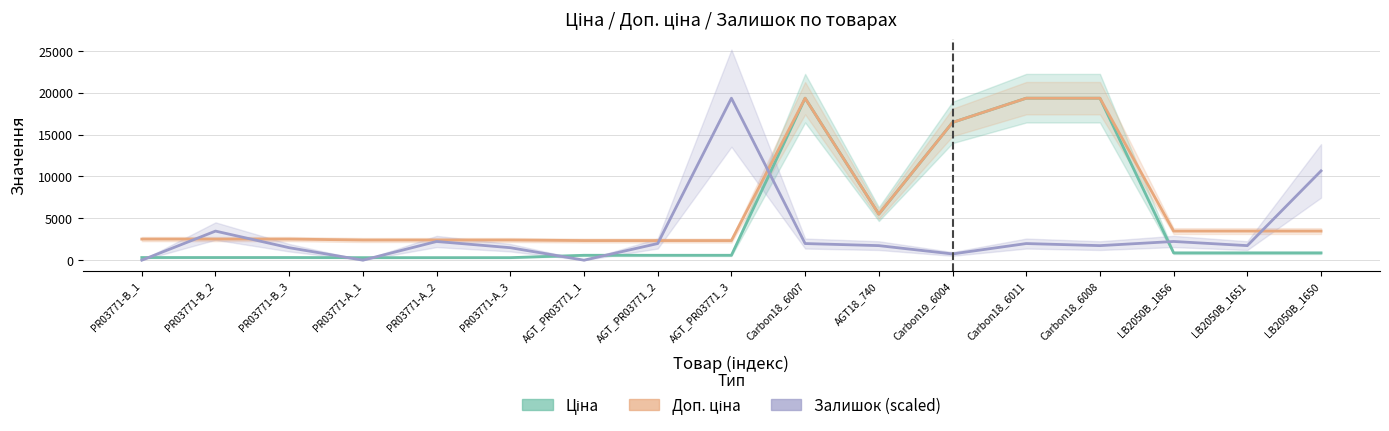

The Ціна series shows 777.1 at AGT_PR03771_2. True or false?

False